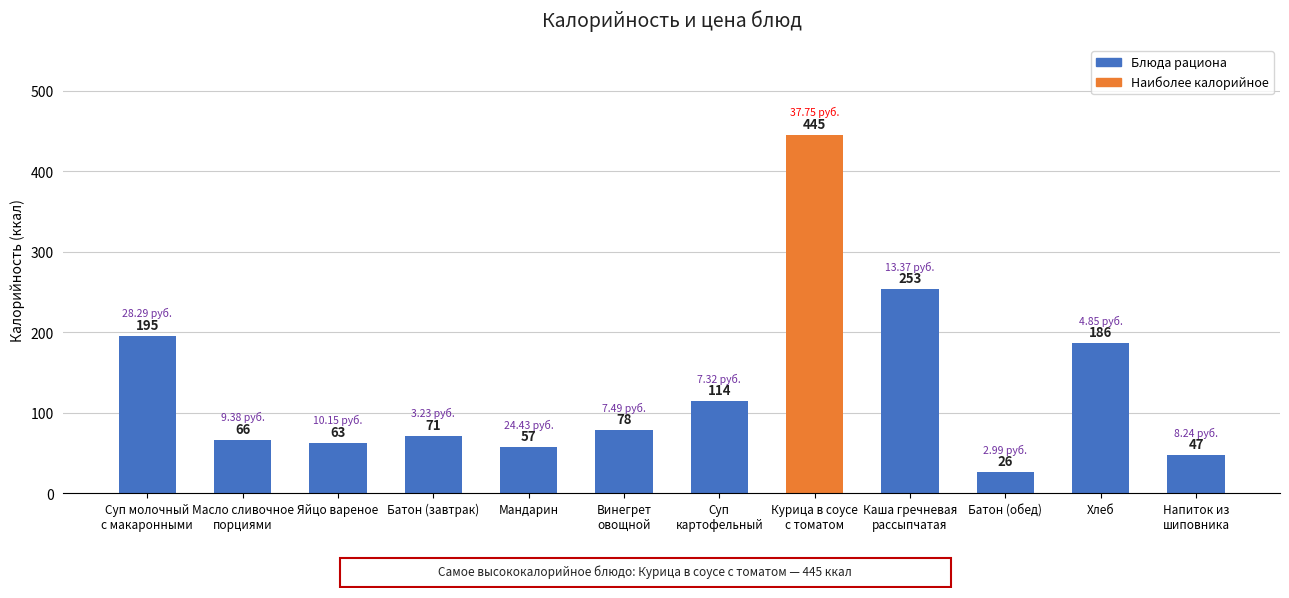

How many bars are there in total?

12